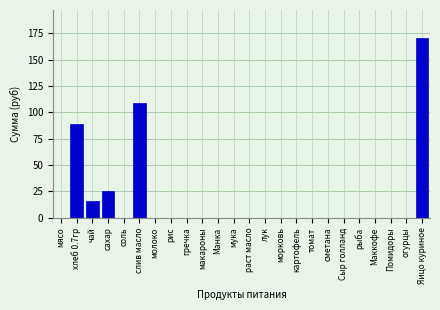

Reading left to right, what are all the values shown in this chart?

мясо=0.0	хлеб 0.7гр=88.6	чай=15.5	сахар=25.6	соль=0.0	слив масло=108.8	молоко=0.0	рис=0.0	гречка=0.0	макароны=0.0	Манка=0.0	мука=0.0	раст масло=0.0	лук=0.0	морковь=0.0	картофель=0.0	томат=0.0	сметана=0.0	Сыр голланд=0.0	рыба=0.0	Маккофе=0.0	Помидоры=0.0	огурцы=0.0	Яицо куриное=170.5